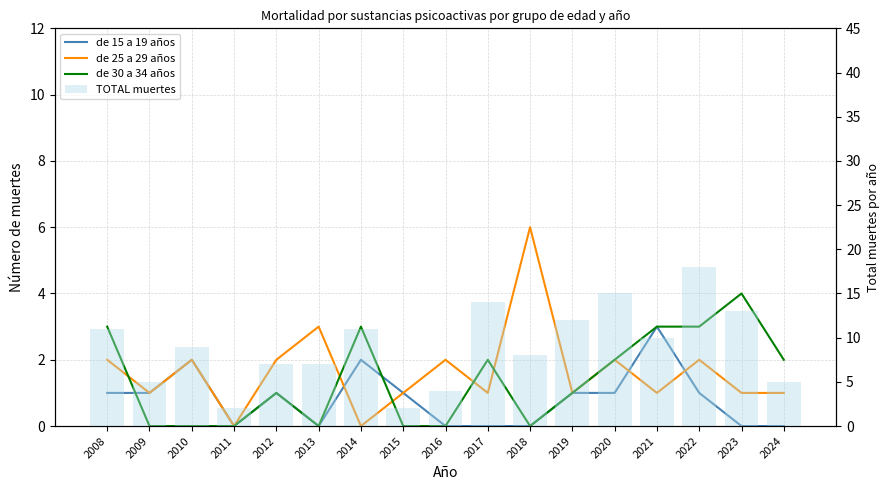

How many groups of bars are there?

17